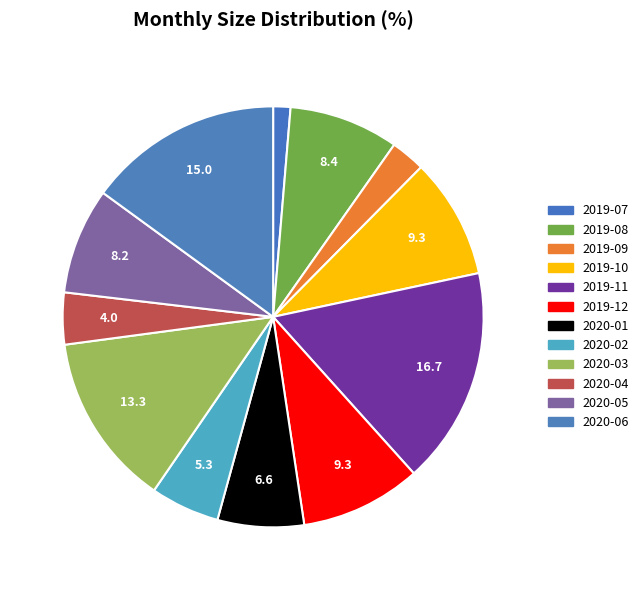

How many slices are in this pie chart?

12